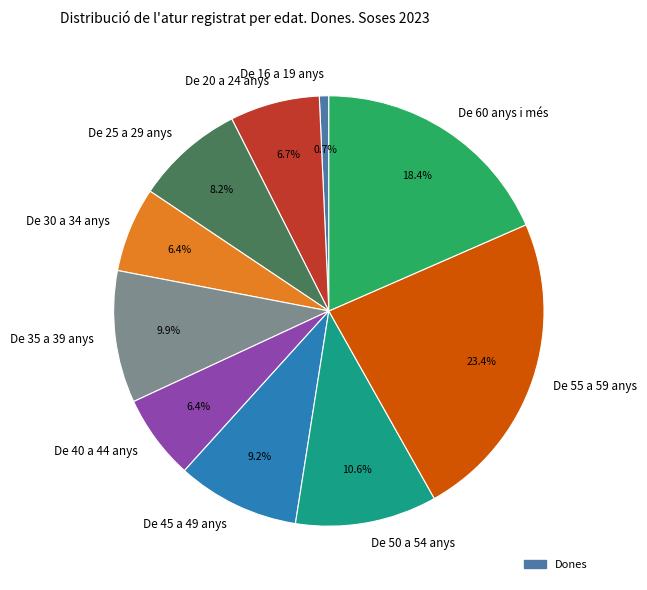

How many slices are in this pie chart?

10